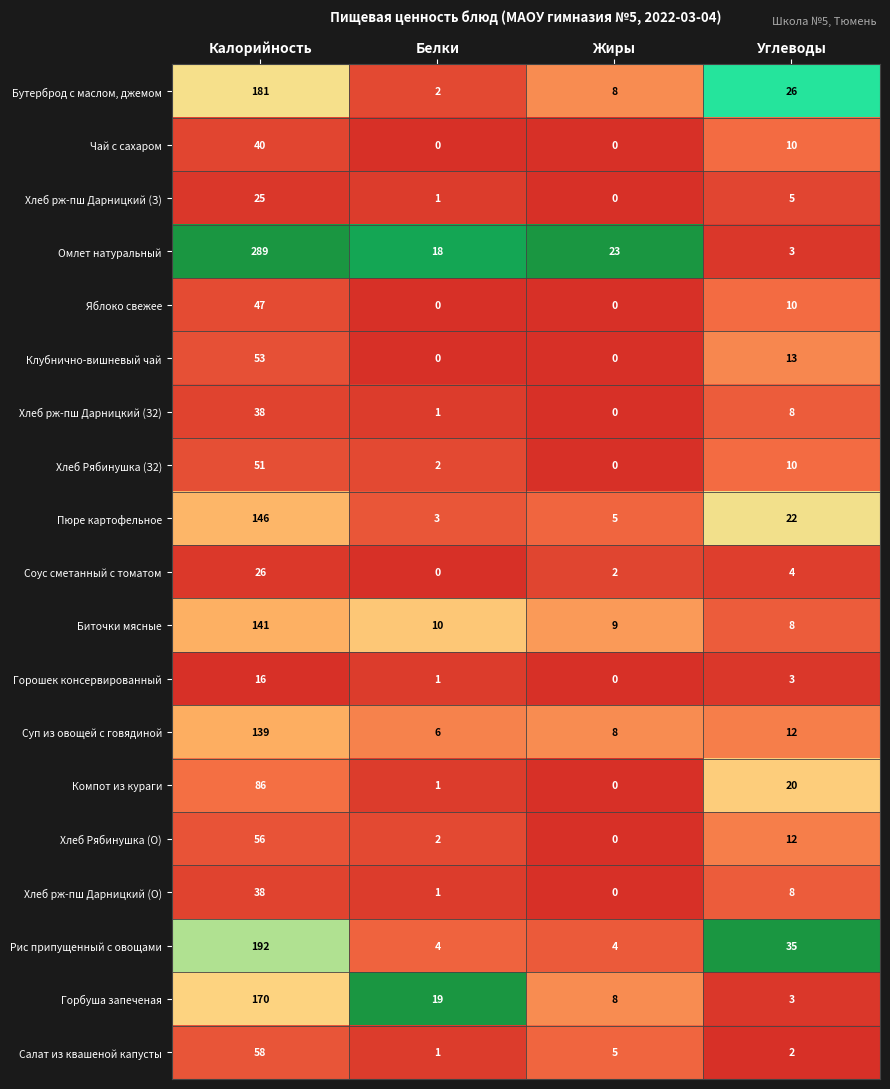

List the labels in order of Биточки мясные value, largest first.

Калорийность, Белки, Жиры, Углеводы